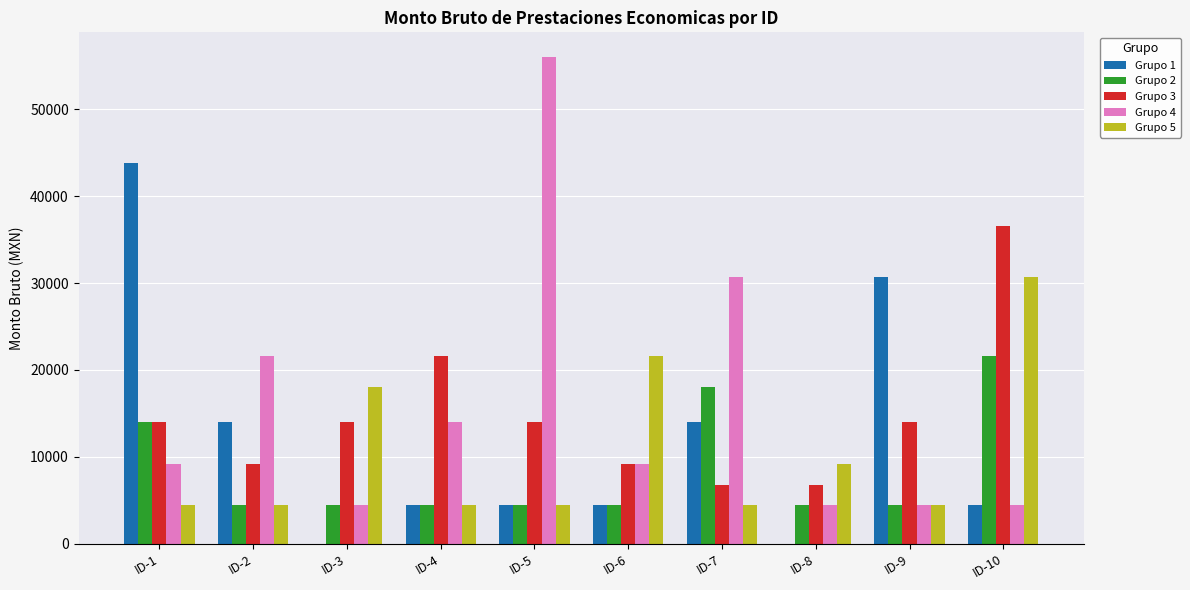

The Grupo 5 series shows 6273.5 at ID-7. True or false?

False